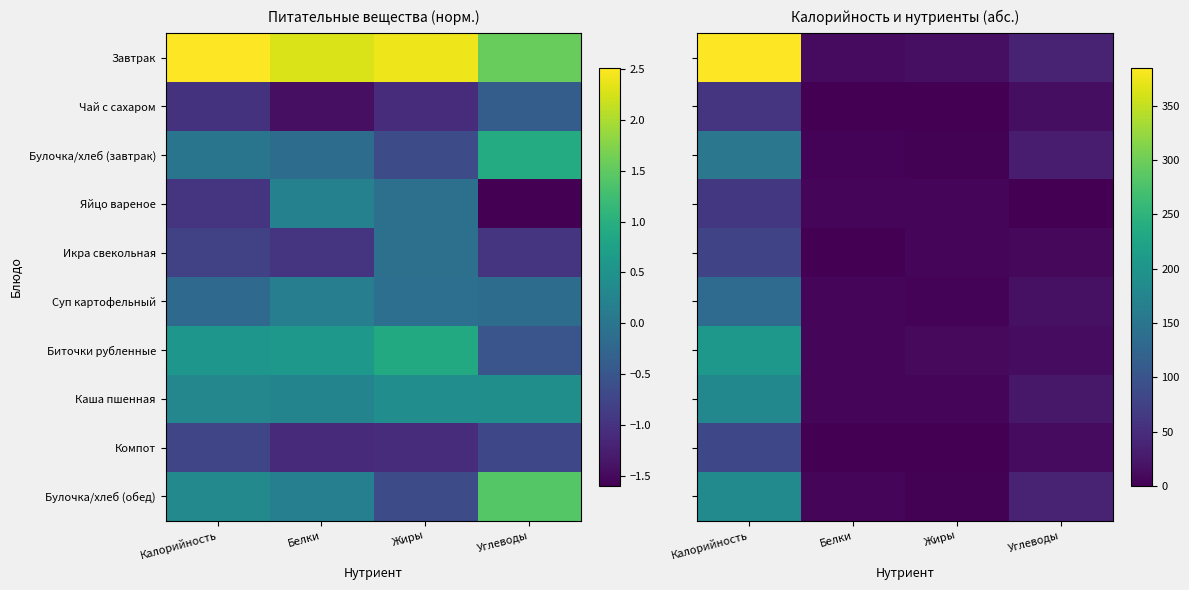

Rank the series at Белки from lowest to highest value.

Чай с сахаром, Компот, Икра свекольная, Булочка/хлеб (завтрак), Суп картофельный, Булочка/хлеб (обед), Яйцо вареное, Каша пшенная, Биточки рубленные, Завтрак